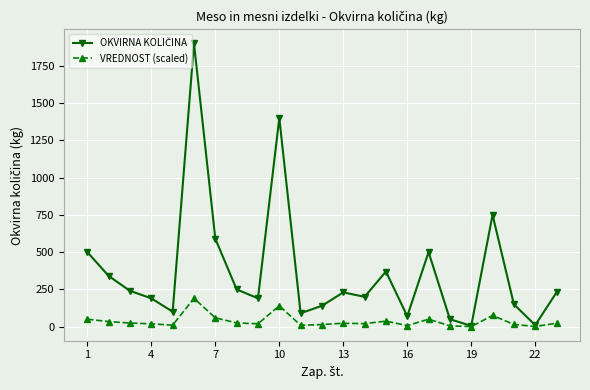

True or false: VREDNOST (scaled) has more than 2 interior local peaks.

True